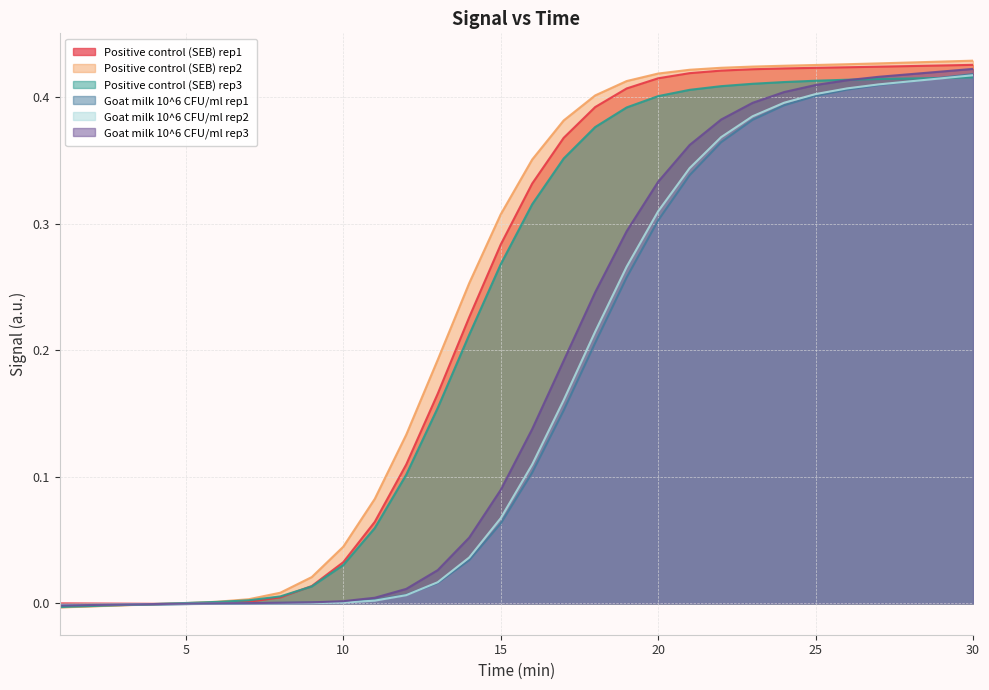

What is the difference between the maximum and second lowest values in the Goat milk 10^6 CFU/ml rep2 series?

0.4